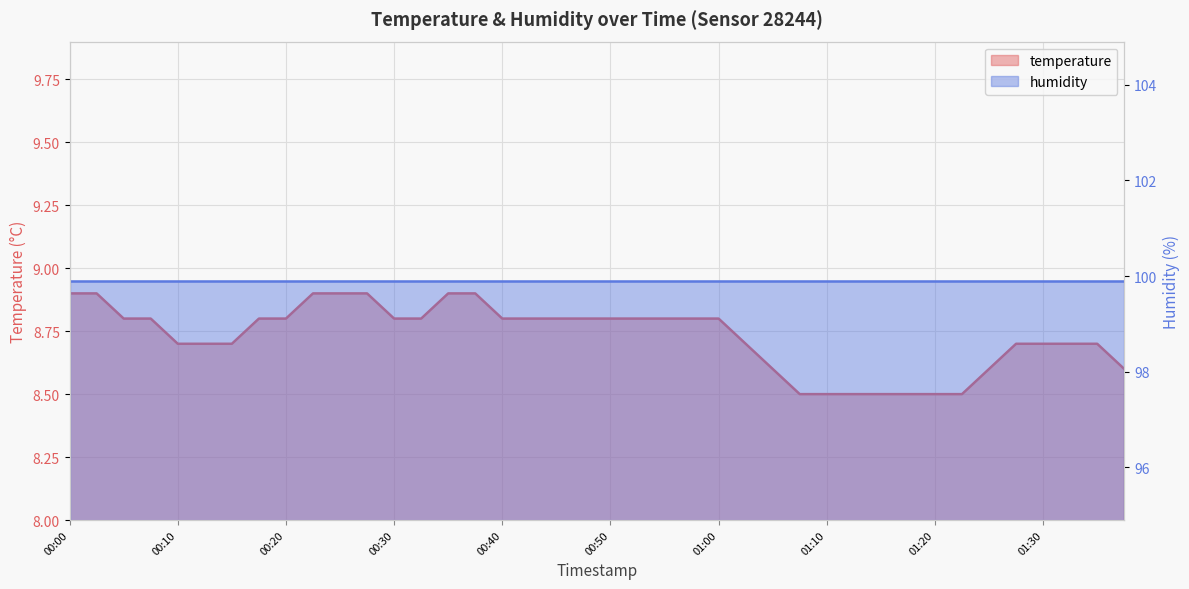

What is the smallest value displayed?

8.5